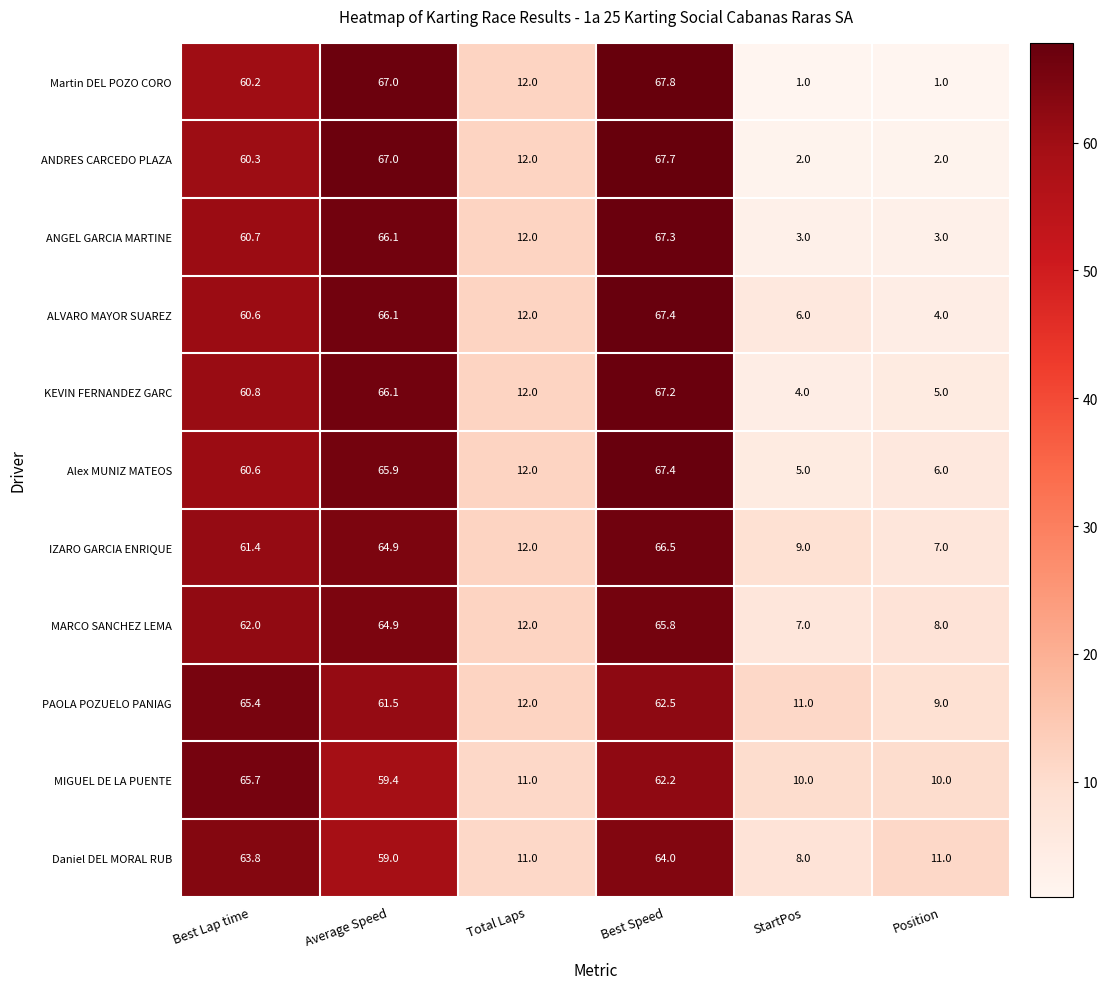

Which series changed the most between Best Speed and Position?

Martin DEL POZO CORO